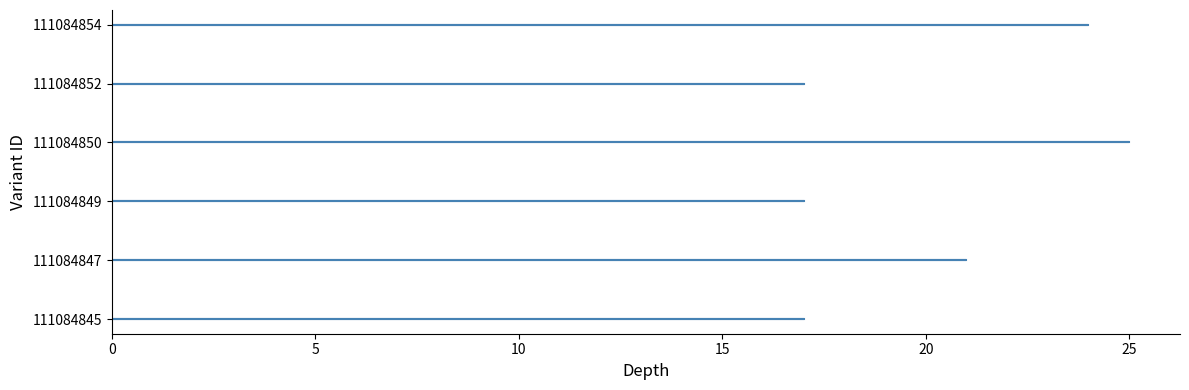

What is the sum of all values?

121